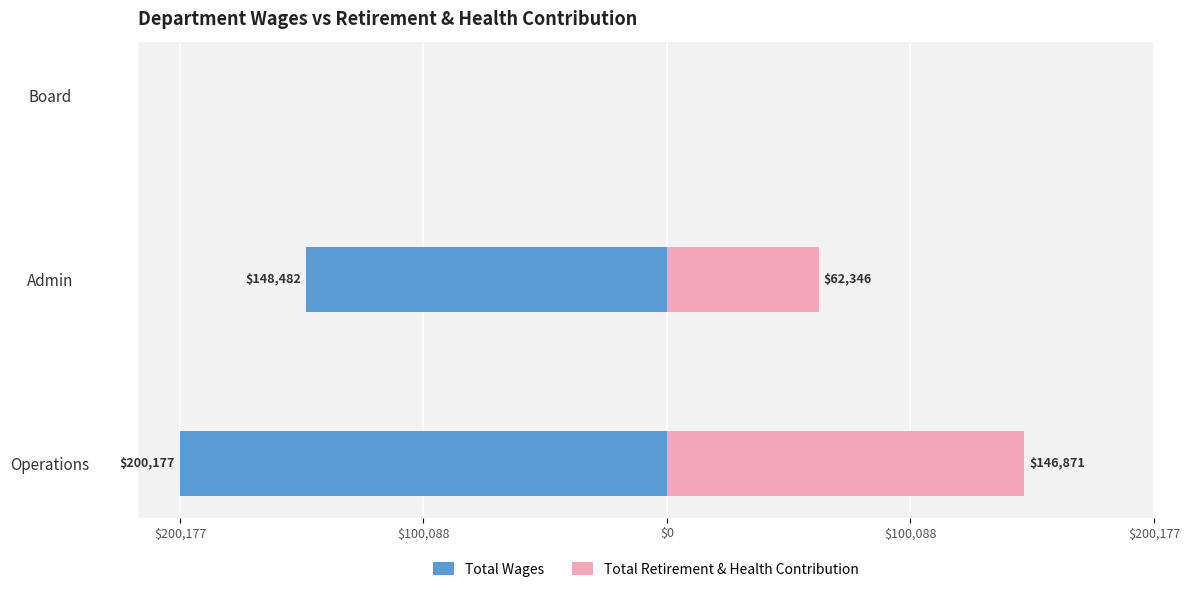

How many values in the Total Retirement & Health Contribution series are below 62346?

1